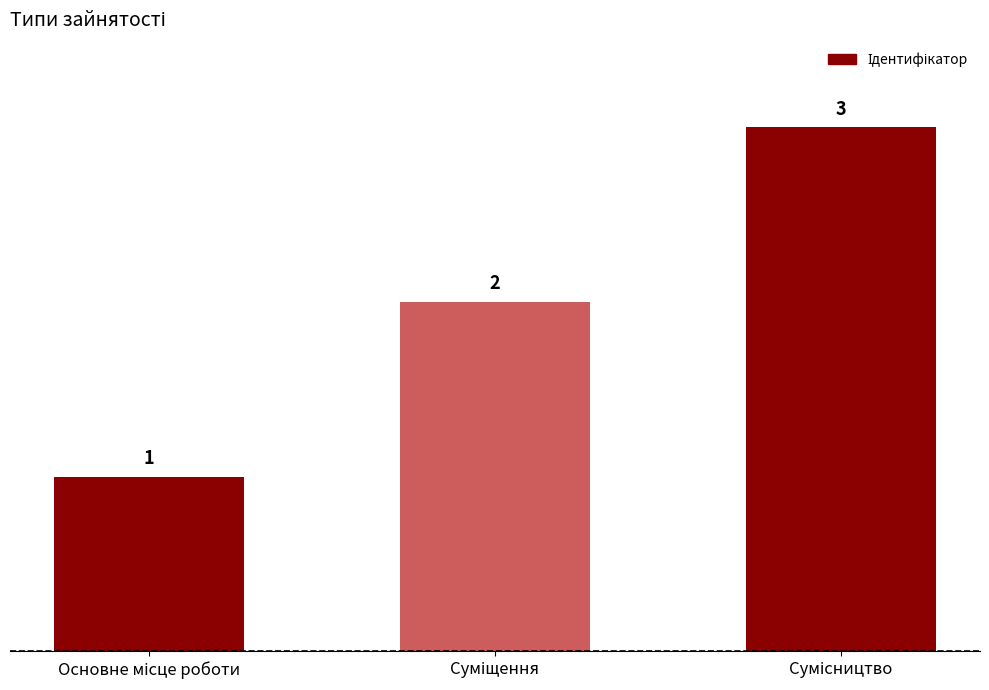

How many bars are there in total?

3